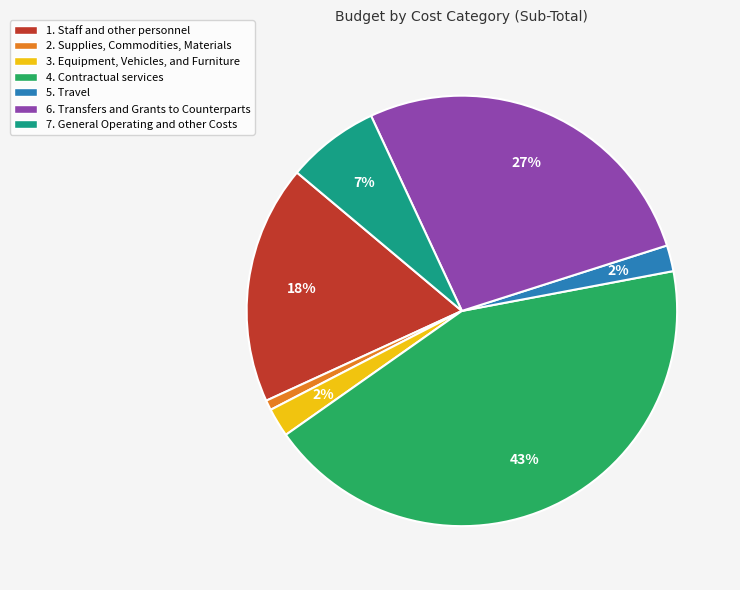

Between 4. Contractual services and 3. Equipment, Vehicles, and Furniture, which is larger?

4. Contractual services